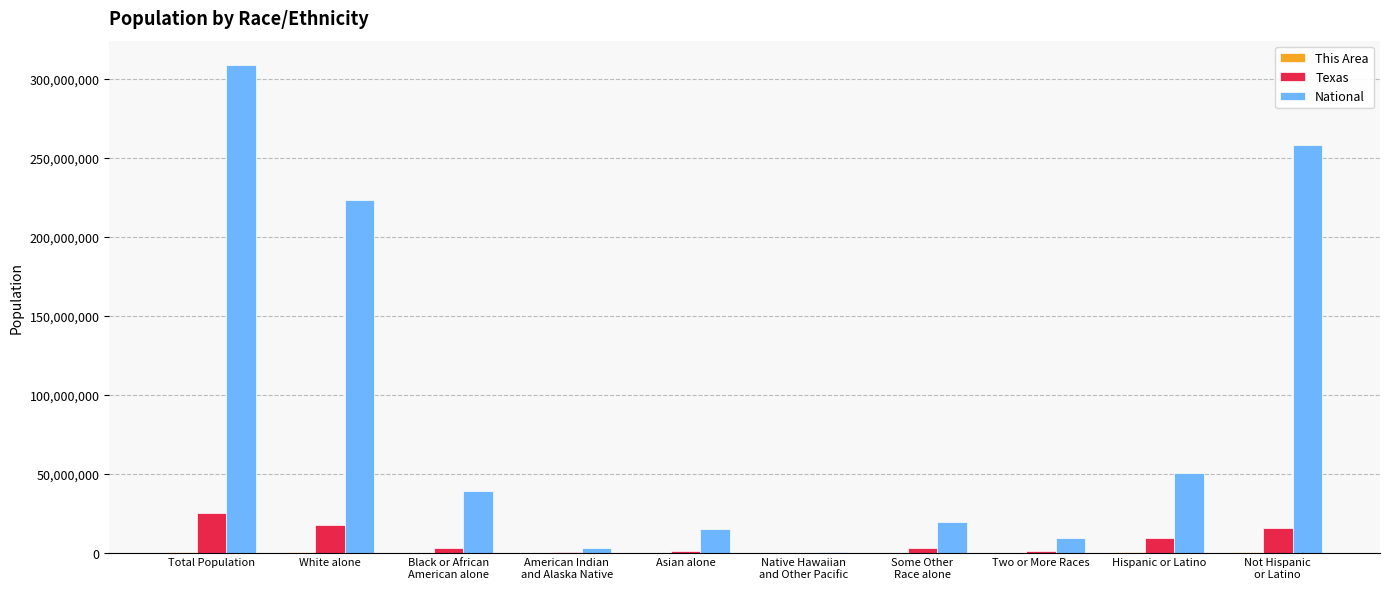

How many series are shown in this chart?

3